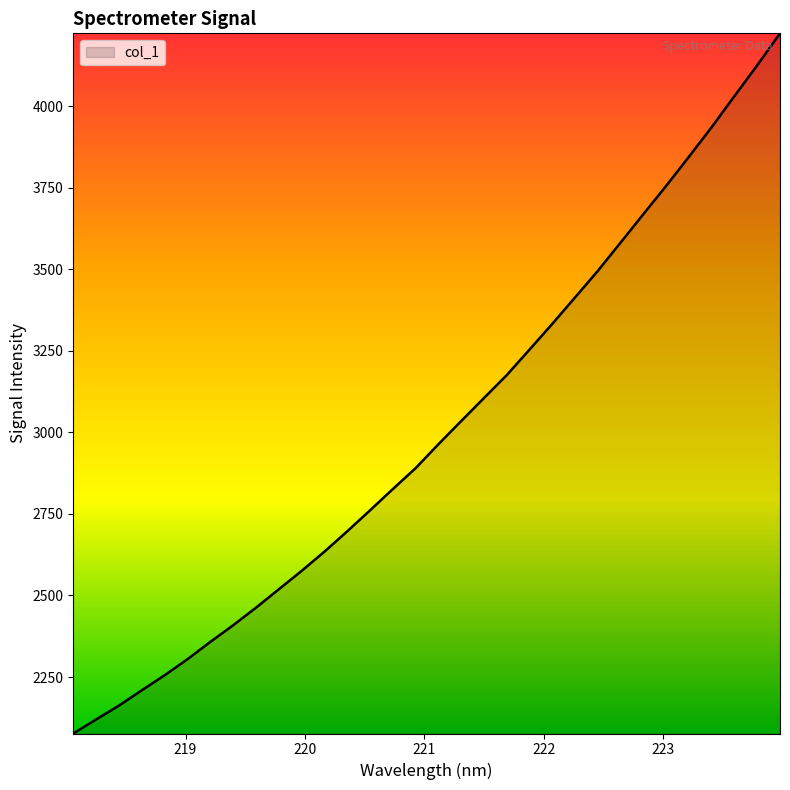

Reading left to right, list all the values displayed in this chart.

2076.8	2119.8	2162.3	2209.2	2255.3	2304.3	2357.3	2408.4	2462.1	2518.5	2574.8	2633.8	2696.0	2760.4	2825.6	2889.8	2963.0	3034.1	3104.8	3175.1	3253.3	3332.2	3413.3	3494.6	3581.6	3668.7	3755.3	3844.7	3935.4	4030.7	4125.0	4222.9